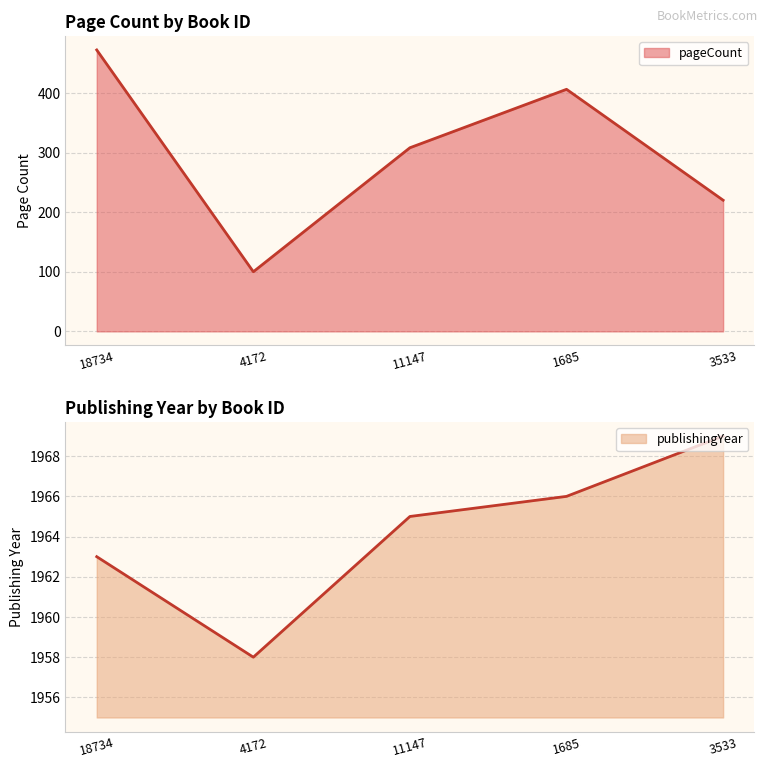

What is the total value across all series at 18734?

2435